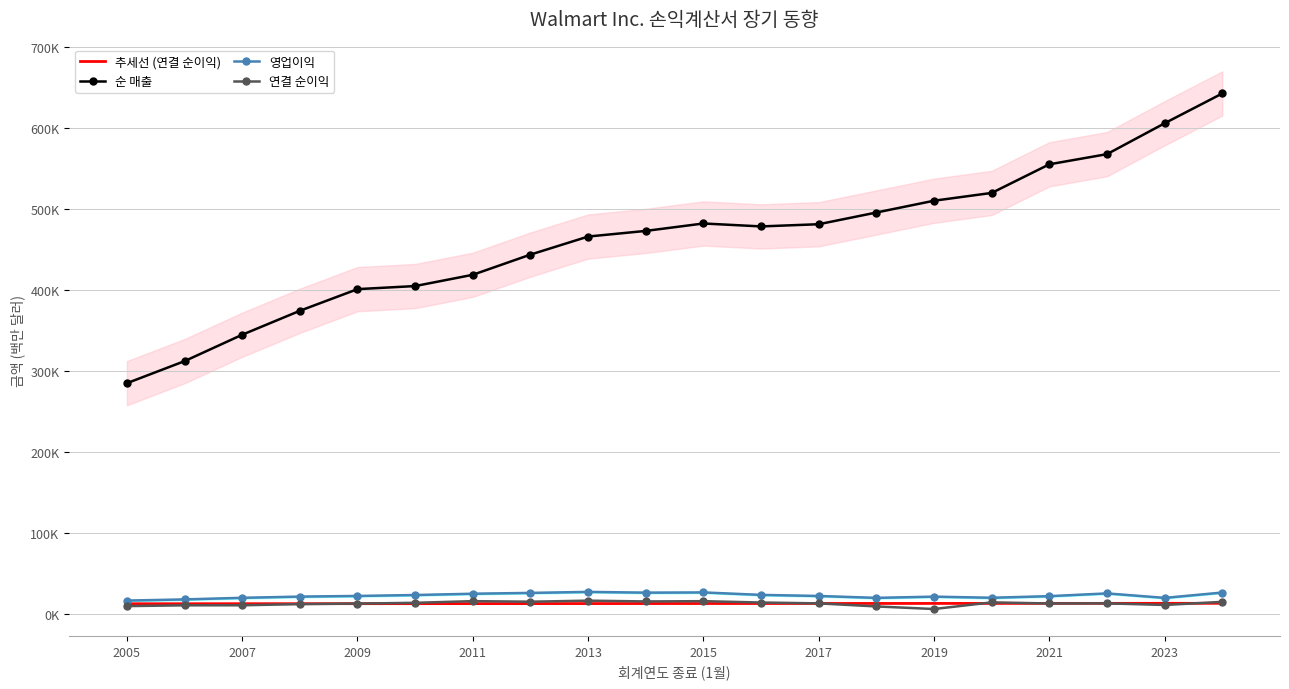

How many interior local peaks does the 순 매출 series have?

1